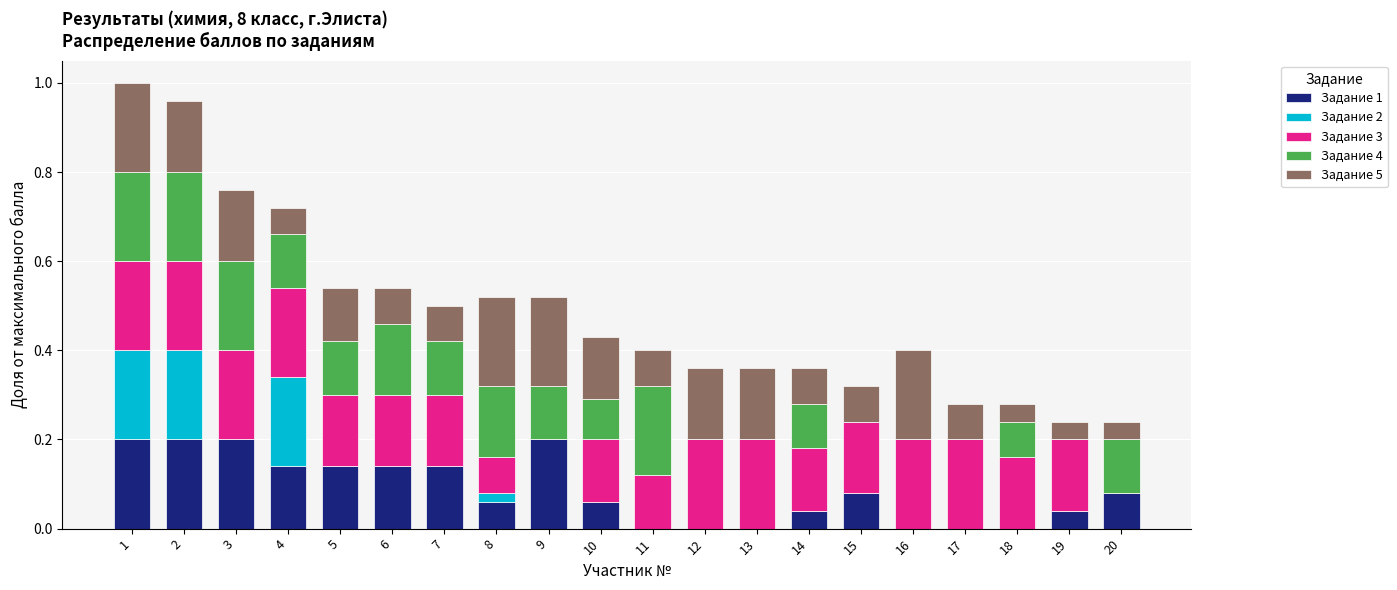

Is it true that Задание 1 equals 0.0 at 12?

True